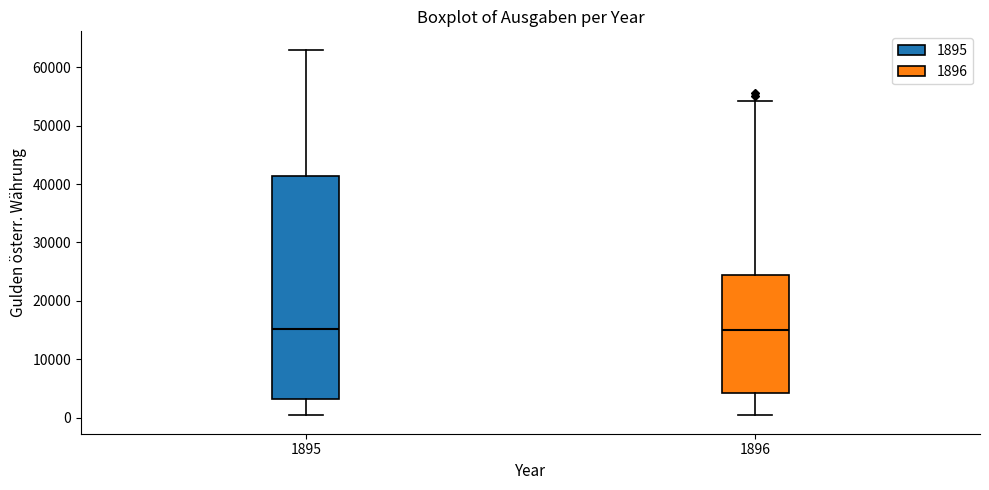

Reading left to right, read every box against the y-axis: the position of its median line, the range the box covers, and the ends of its whiskers. The values are not printed on the chart, so give them approximately, as read against the axis.

1895: median 15000, box 3000 to 41000, whiskers 0 to 63000
1896: median 15000, box 4000 to 24000, whiskers 0 to 54000